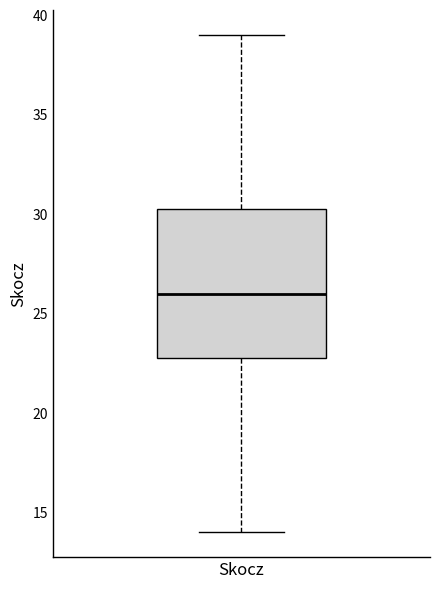

Transcribe this box plot: give where the median line is, the range the box spans, and where the two whiskers end, as read against the y-axis. The values are not printed on the chart, so give them approximately, as read against the axis.

median 26.0, box 23.0 to 30.5, whiskers 14.0 to 39.0